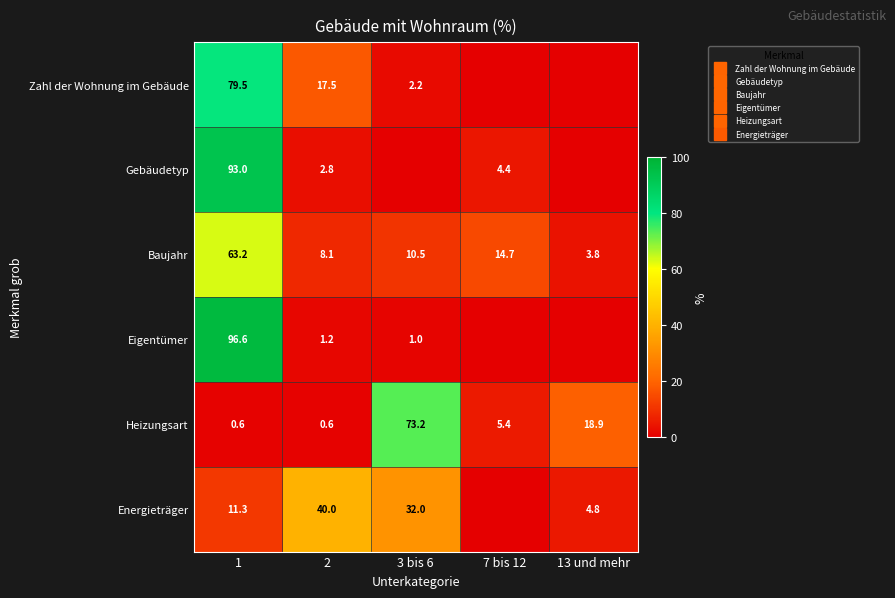

Is it true that Heizungsart equals 18.9 at 13 und mehr?

True